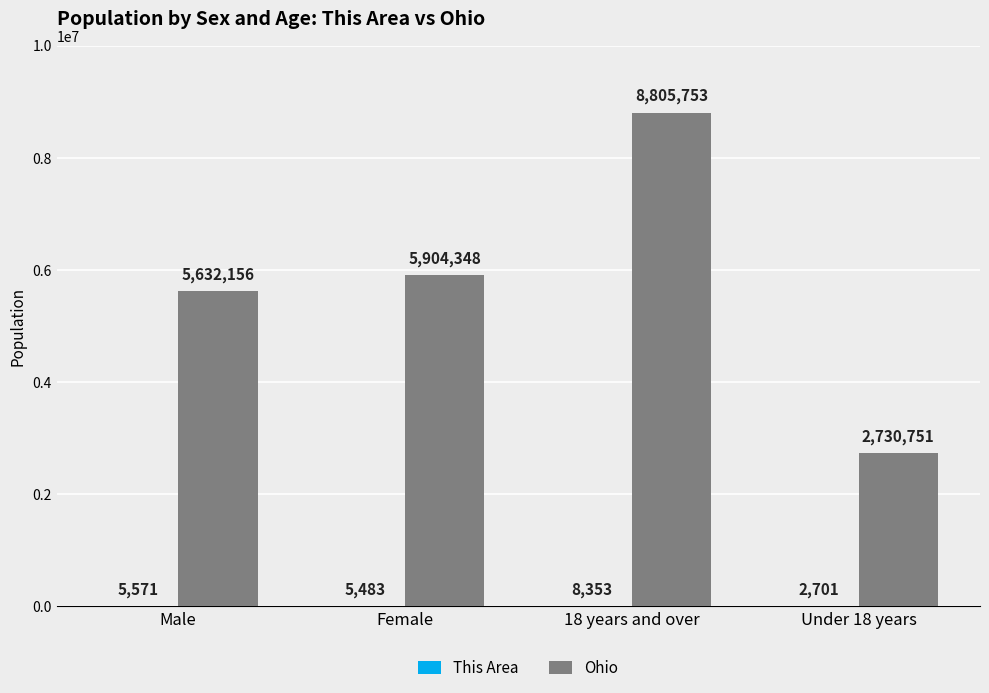

Which category has the highest value in the Ohio series?

18 years and over